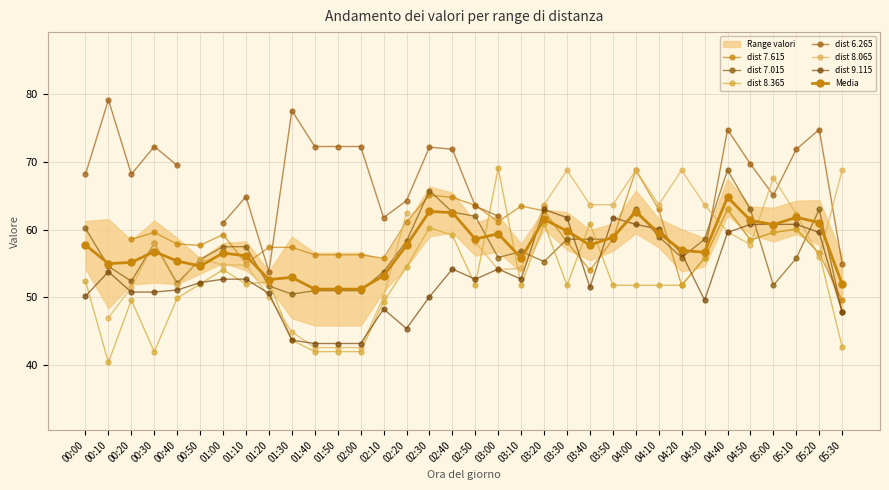

Which series ends up on top after the final intersection of 8.365 and 7.015?

7.015